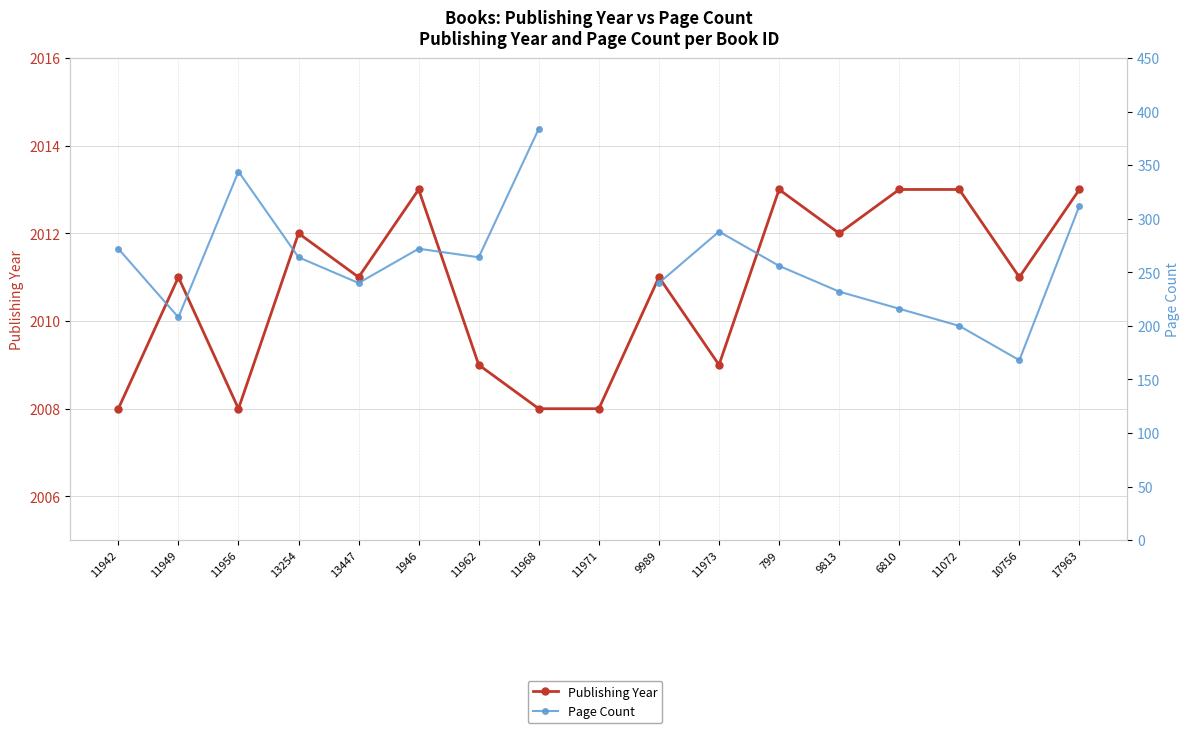

True or false: Page Count and Publishing Year cross at least once.

False